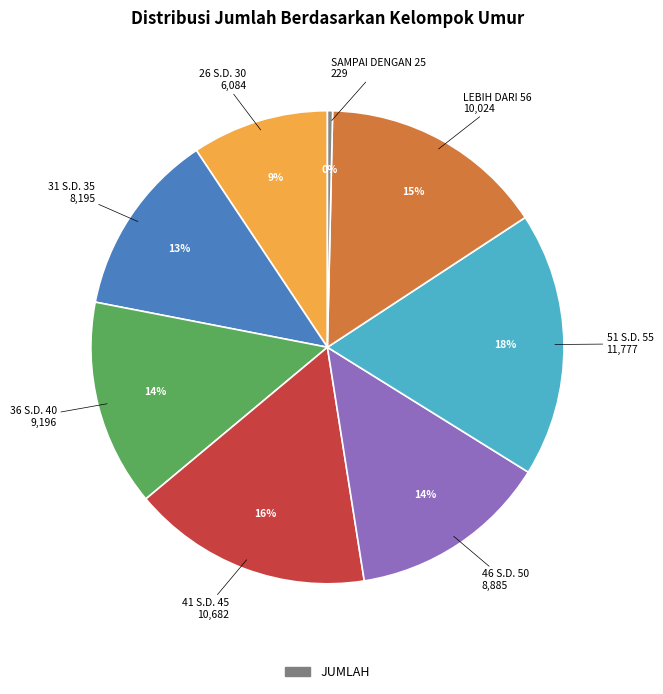

To the nearest percent, what is the average slice percentage?

12%